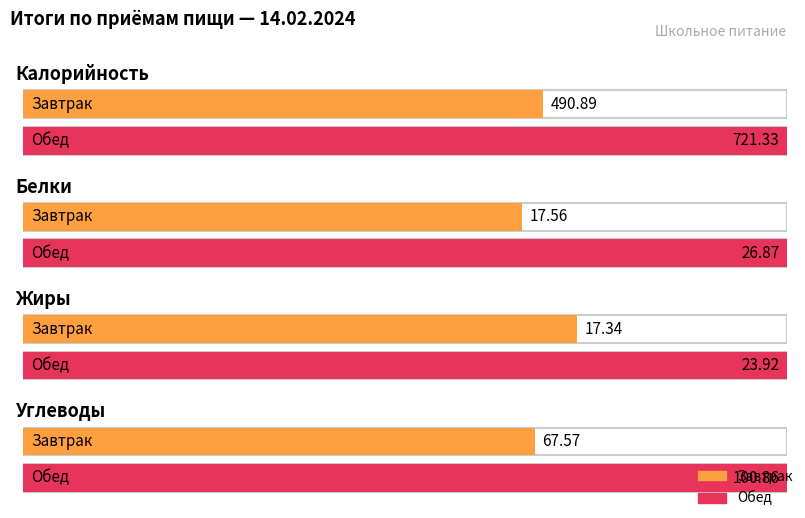

What is the lowest value of the Обед series?

23.9